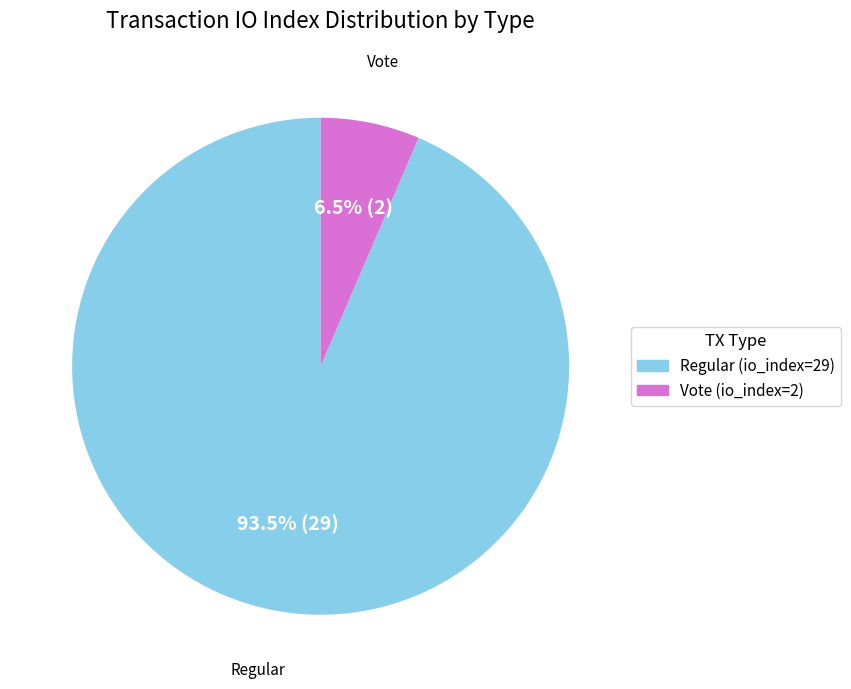

How many segments does this pie chart have?

2